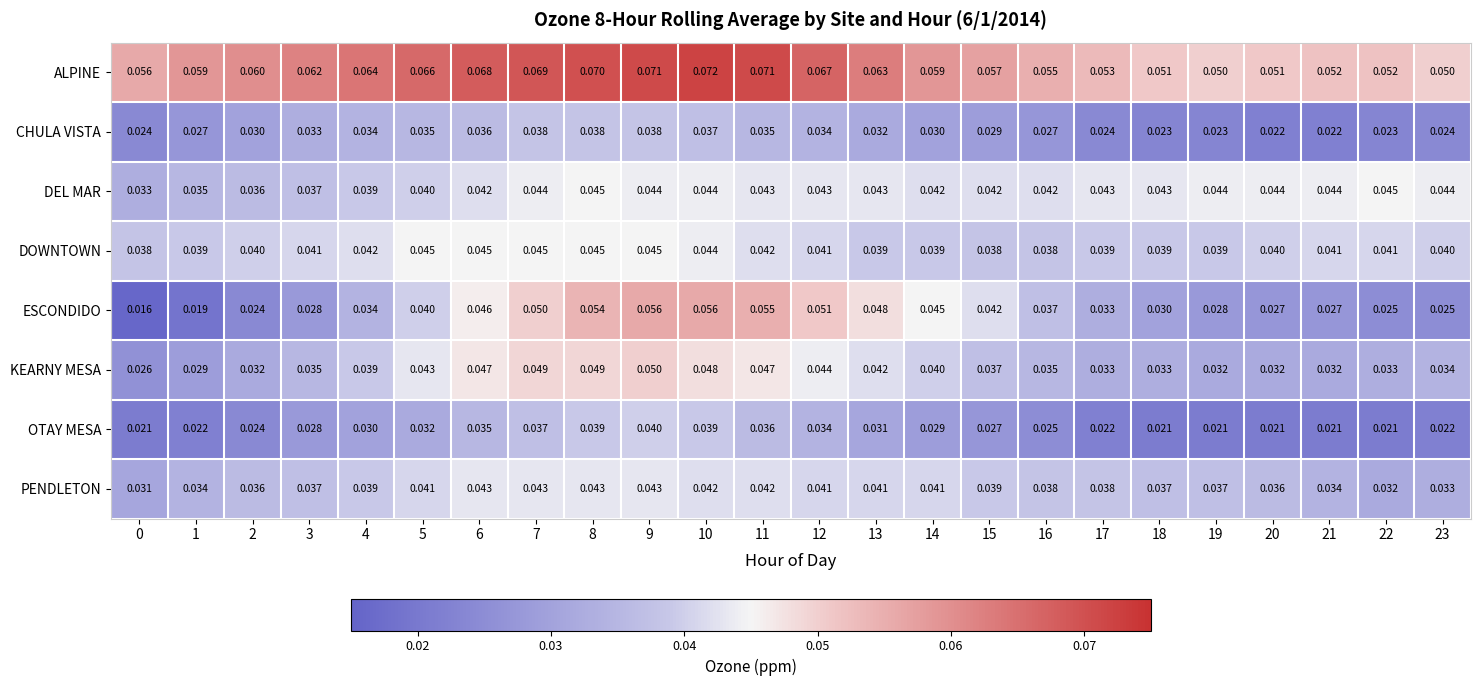

Rank the series at 18 from lowest to highest value.

OTAY MESA, CHULA VISTA, ESCONDIDO, KEARNY MESA, PENDLETON, DOWNTOWN, DEL MAR, ALPINE